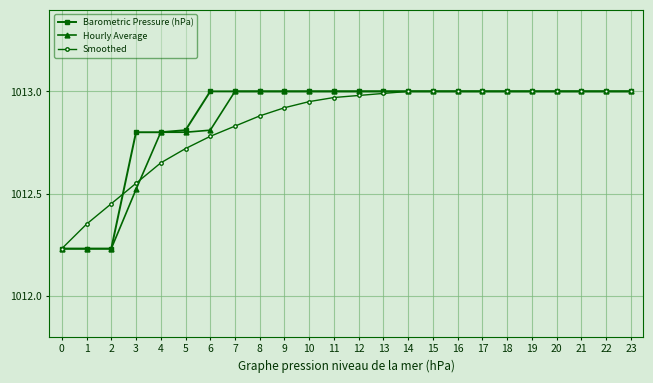

What is the total value across all series at 0?

3036.7